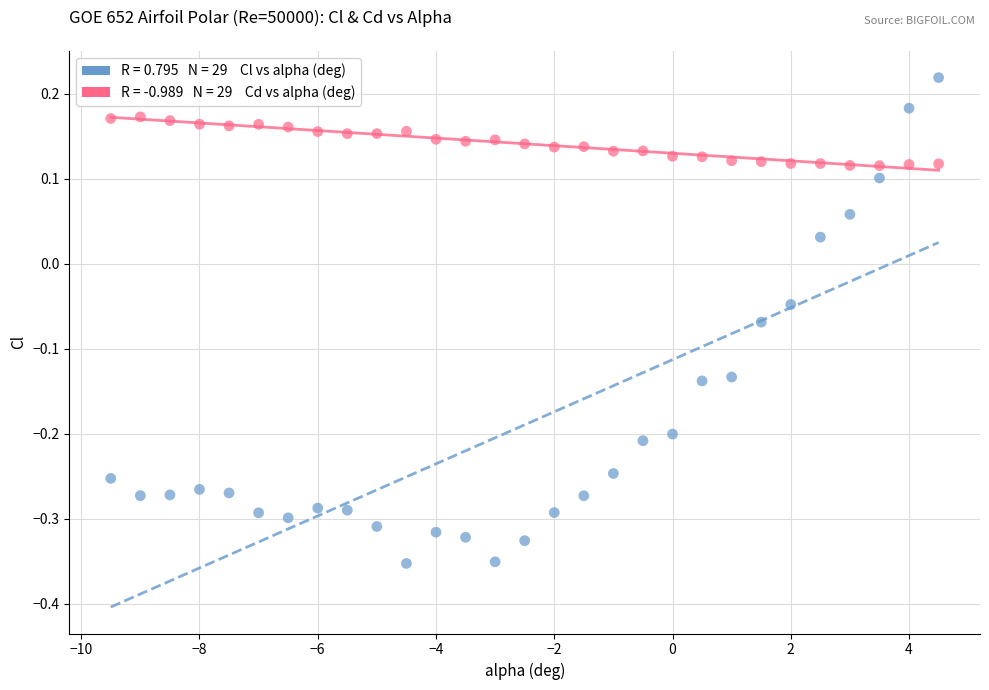

Across all data points, what is the range of X values (max minus min)?

14.0